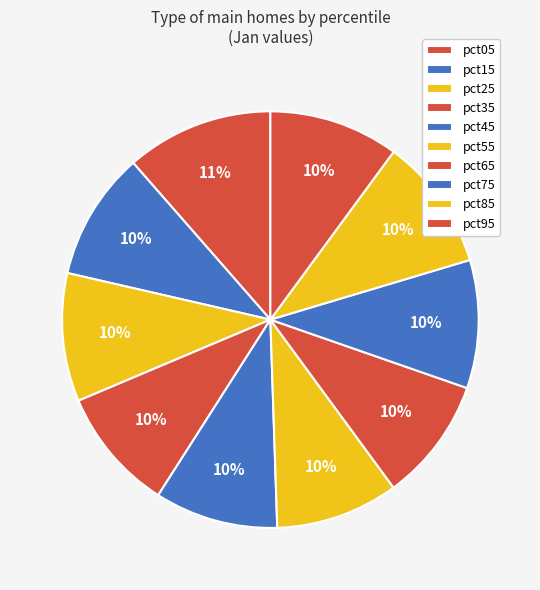

Count the number of slices in the pie.

10